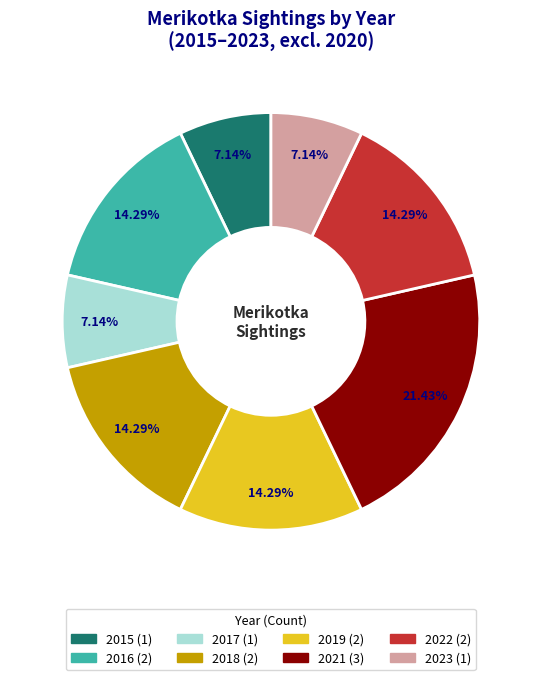

Is 2017 the majority of the pie?

No